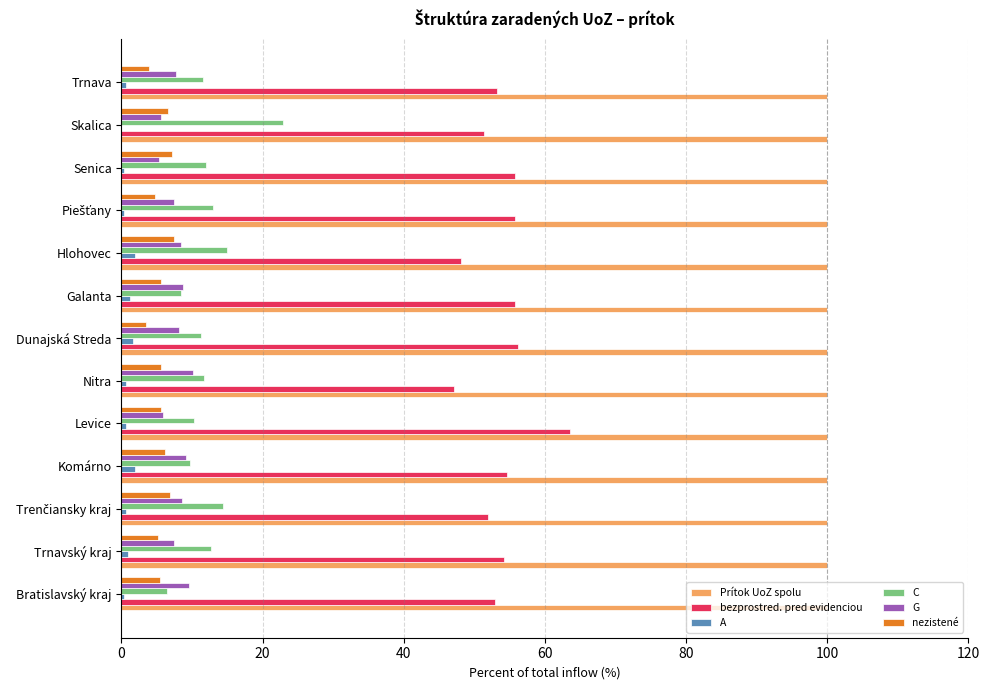

Which series has the largest total across all categories?

Prítok UoZ spolu